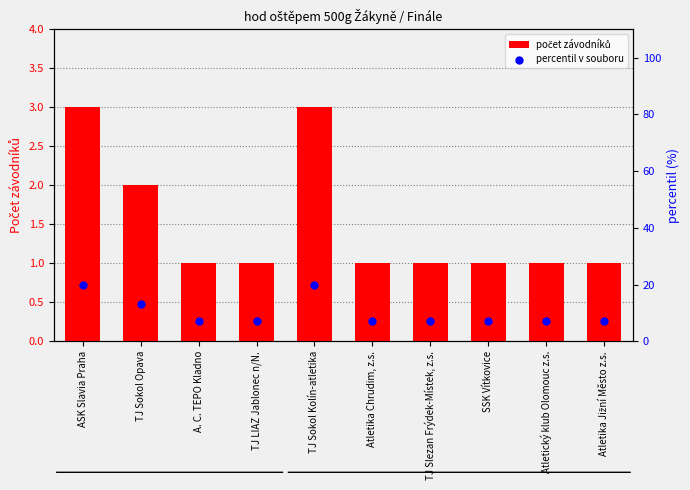

At how many categories does at least one series exceed 11?

3